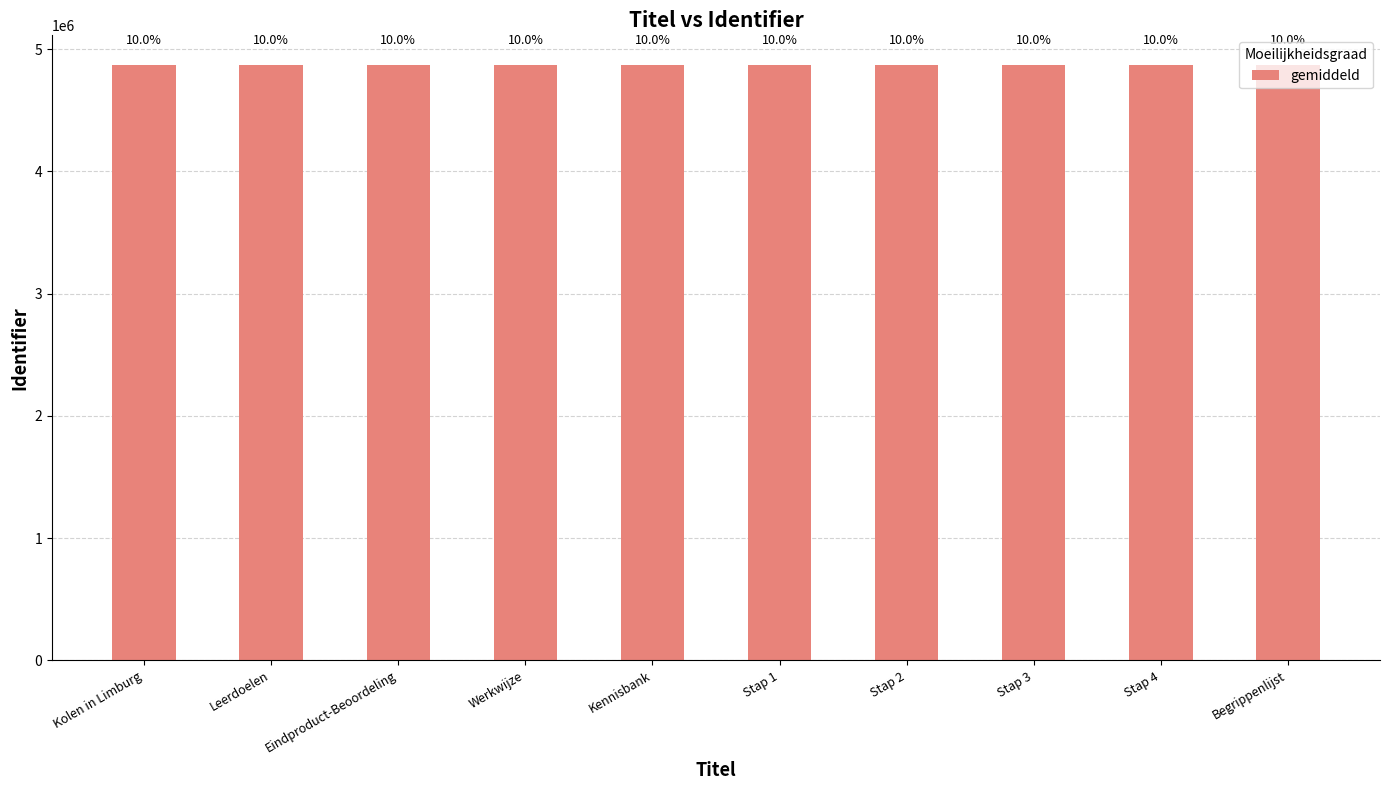

At which label is the value closest to 4868792?

Stap 1